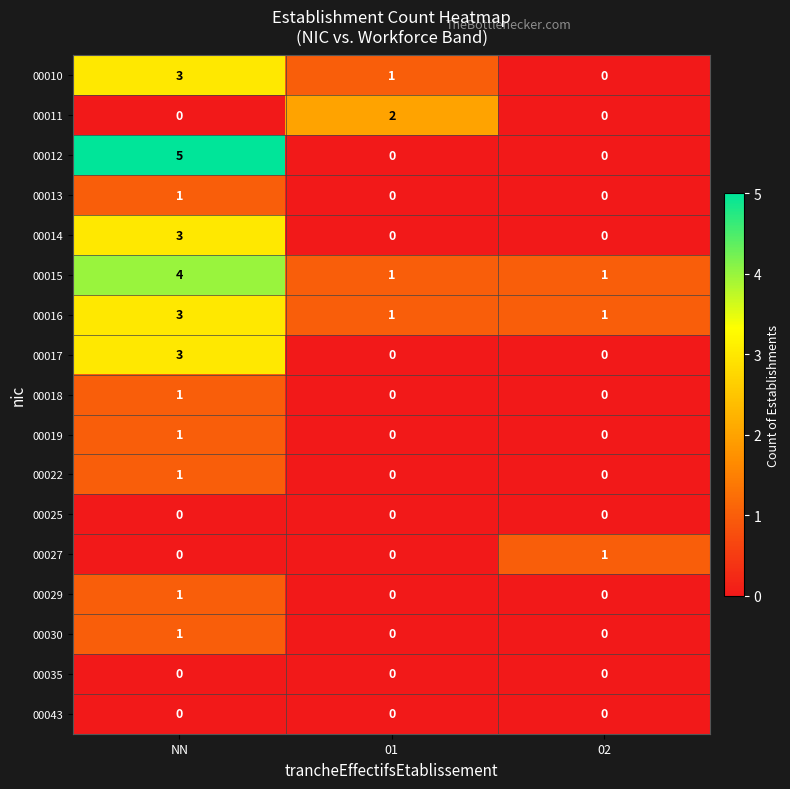

What is the difference between the 00014 values at NN and 02?

3